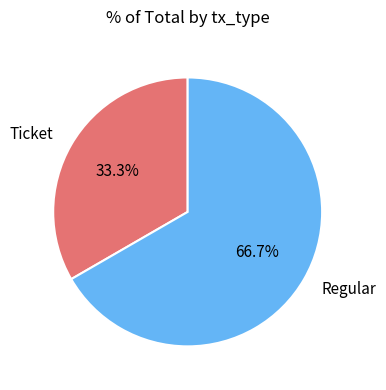

Do Ticket and Regular together represent more than half of the pie?

Yes